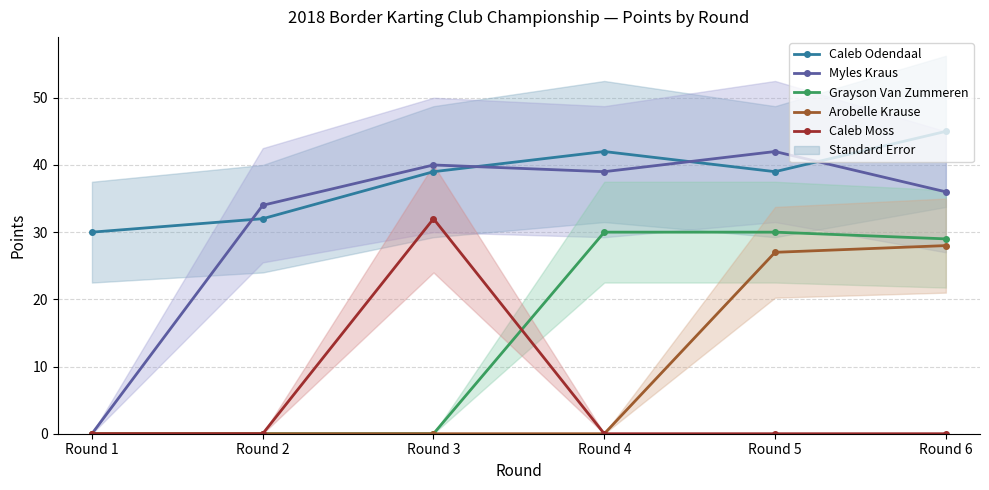

What is the greatest value displayed?

45